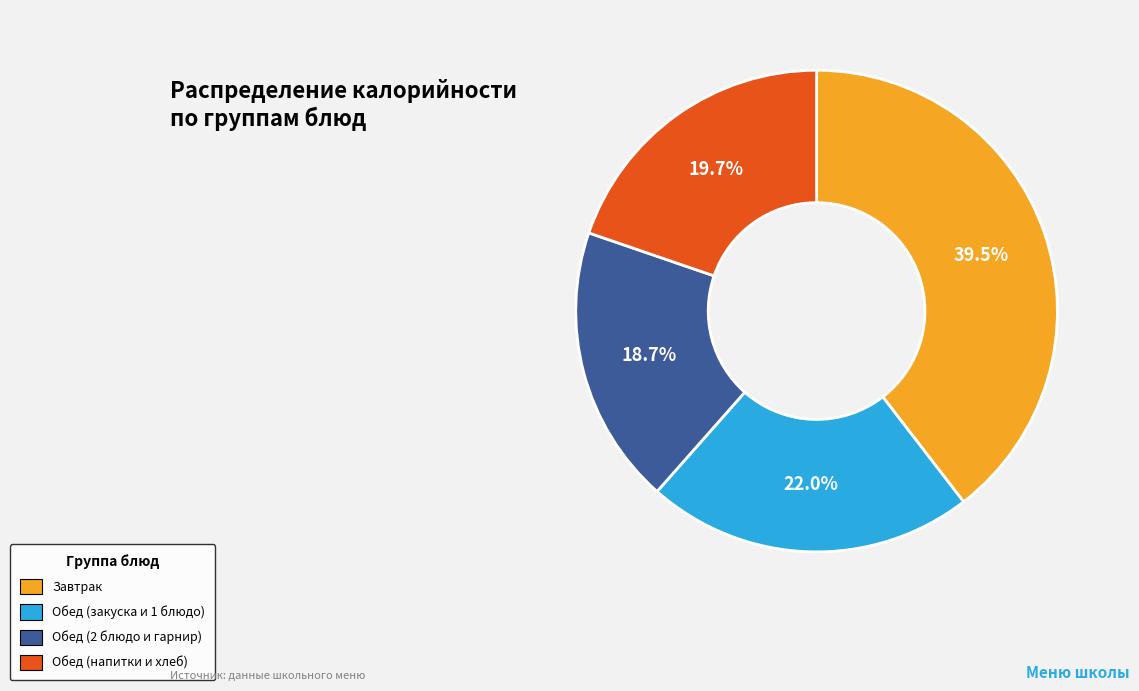

Is there any slice that represents more than half of the pie?

No